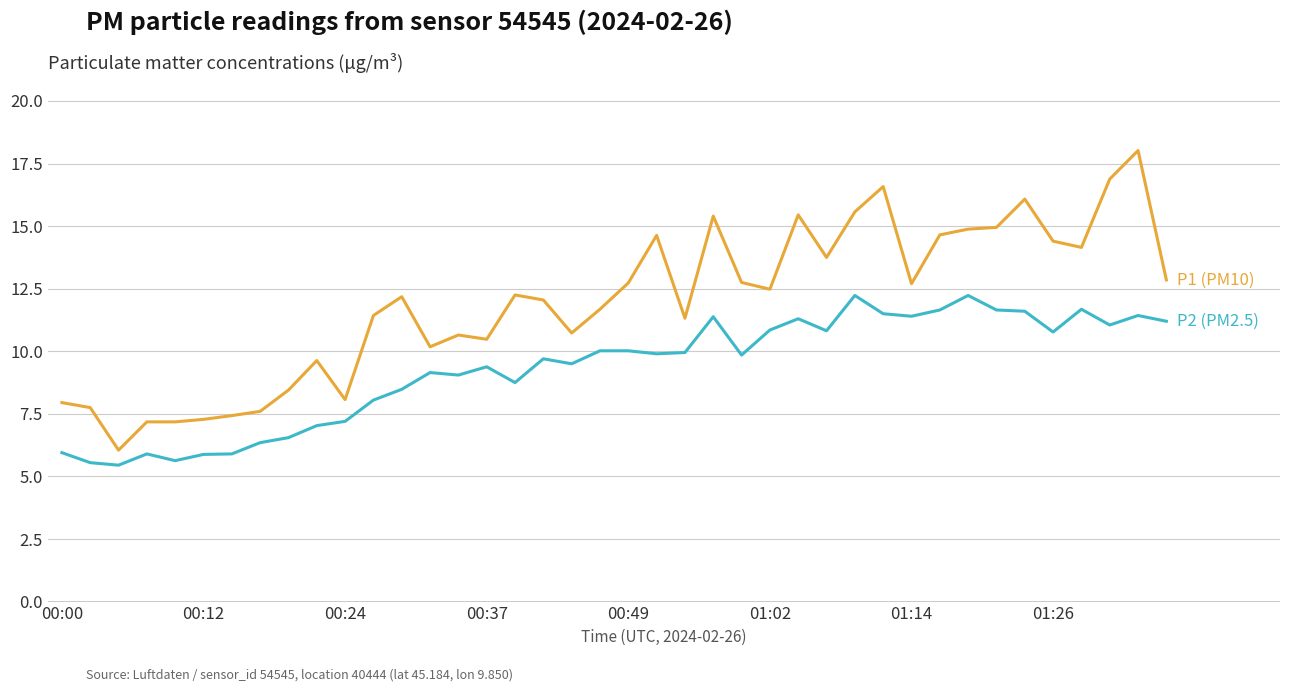

What is the minimum value shown in the chart?

5.5